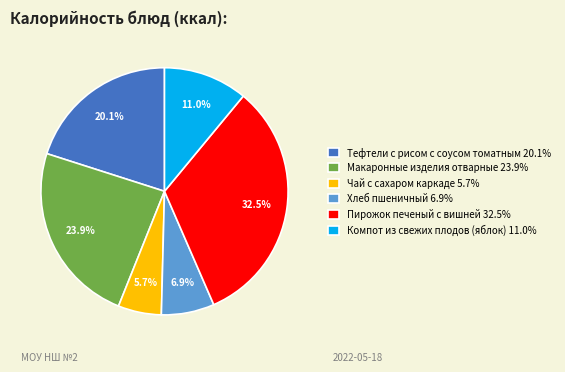

Is Чай с сахаром каркаде 5.7% the majority of the pie?

No